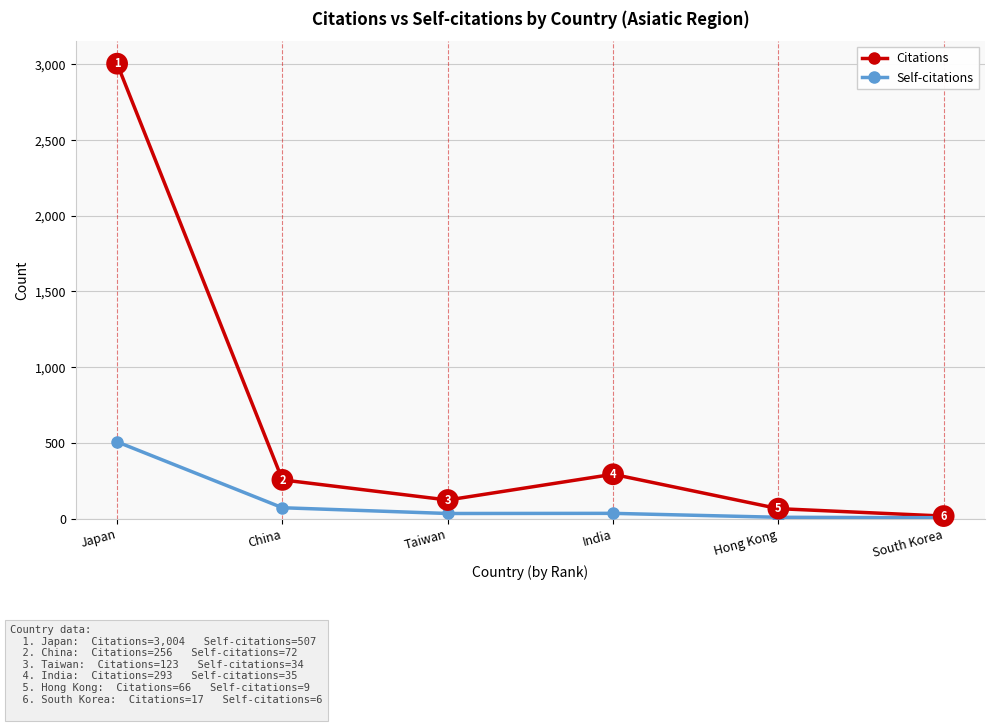

How many data points in Citations are less than 256?

3